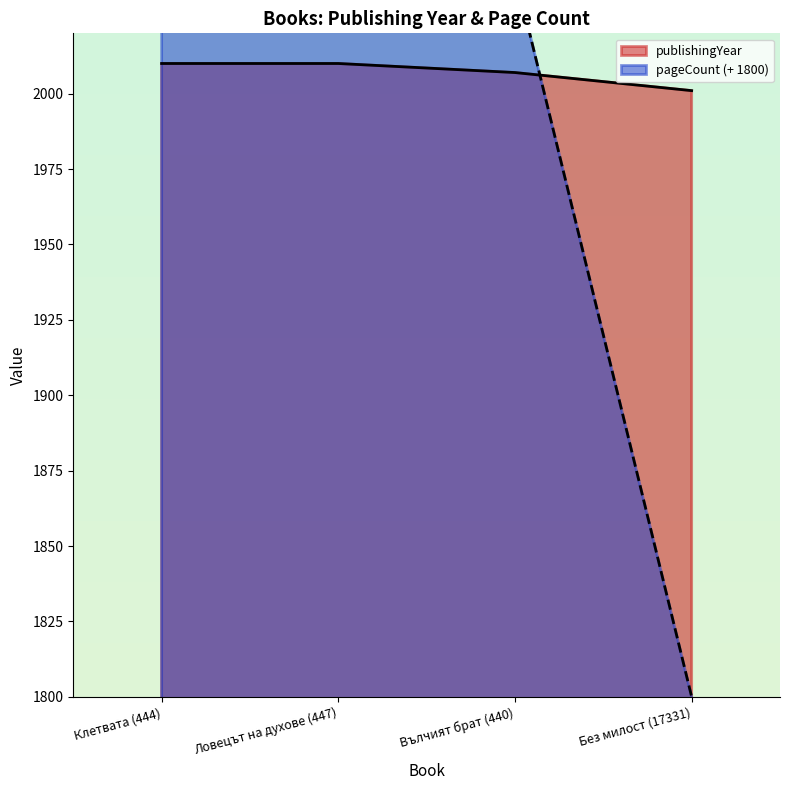

What is the total value across all series at Вълчият брат (440)?

4047